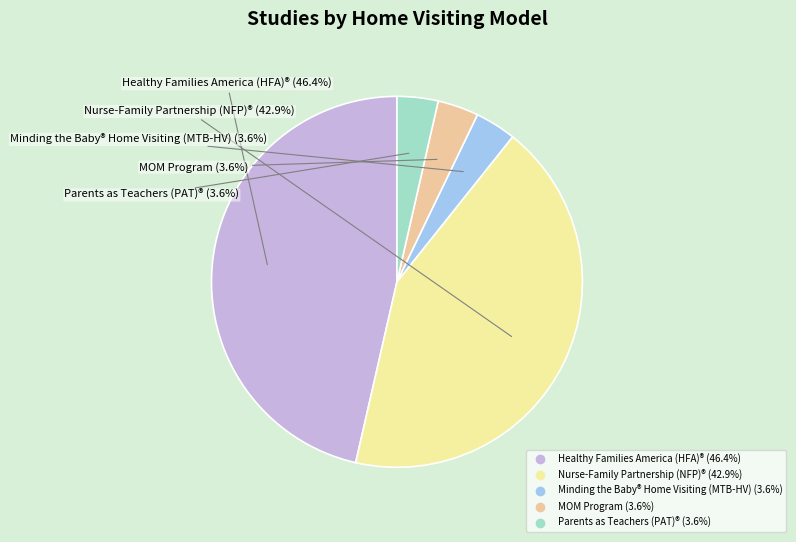

What is the ratio of the value at Parents as Teachers (PAT)® to the value at Minding the Baby® Home Visiting (MTB-HV)?

1.0